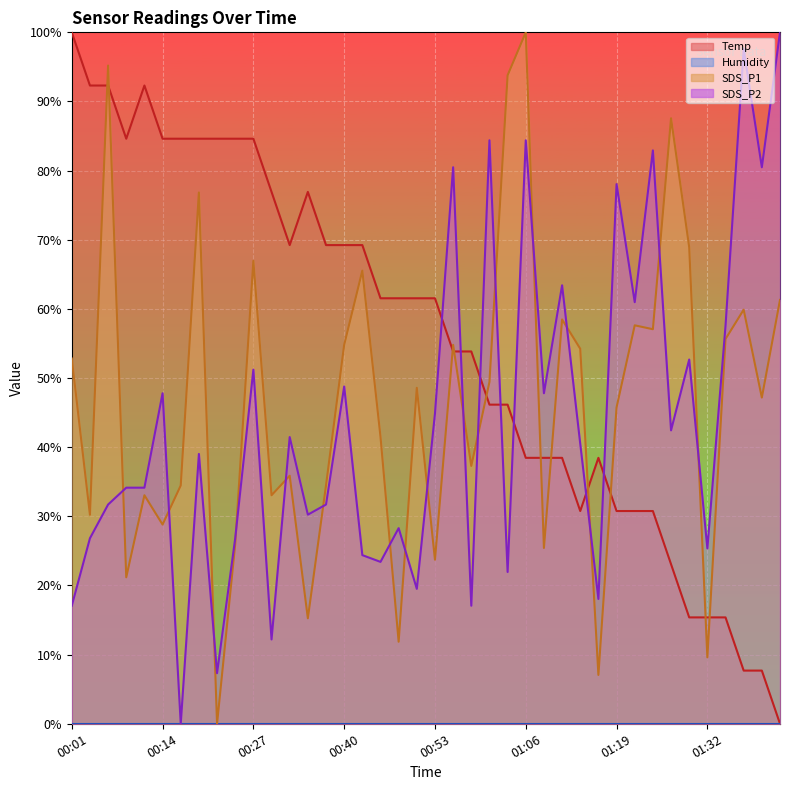

What is the difference between the maximum and minimum values in the SDS_P2 series?

100.0